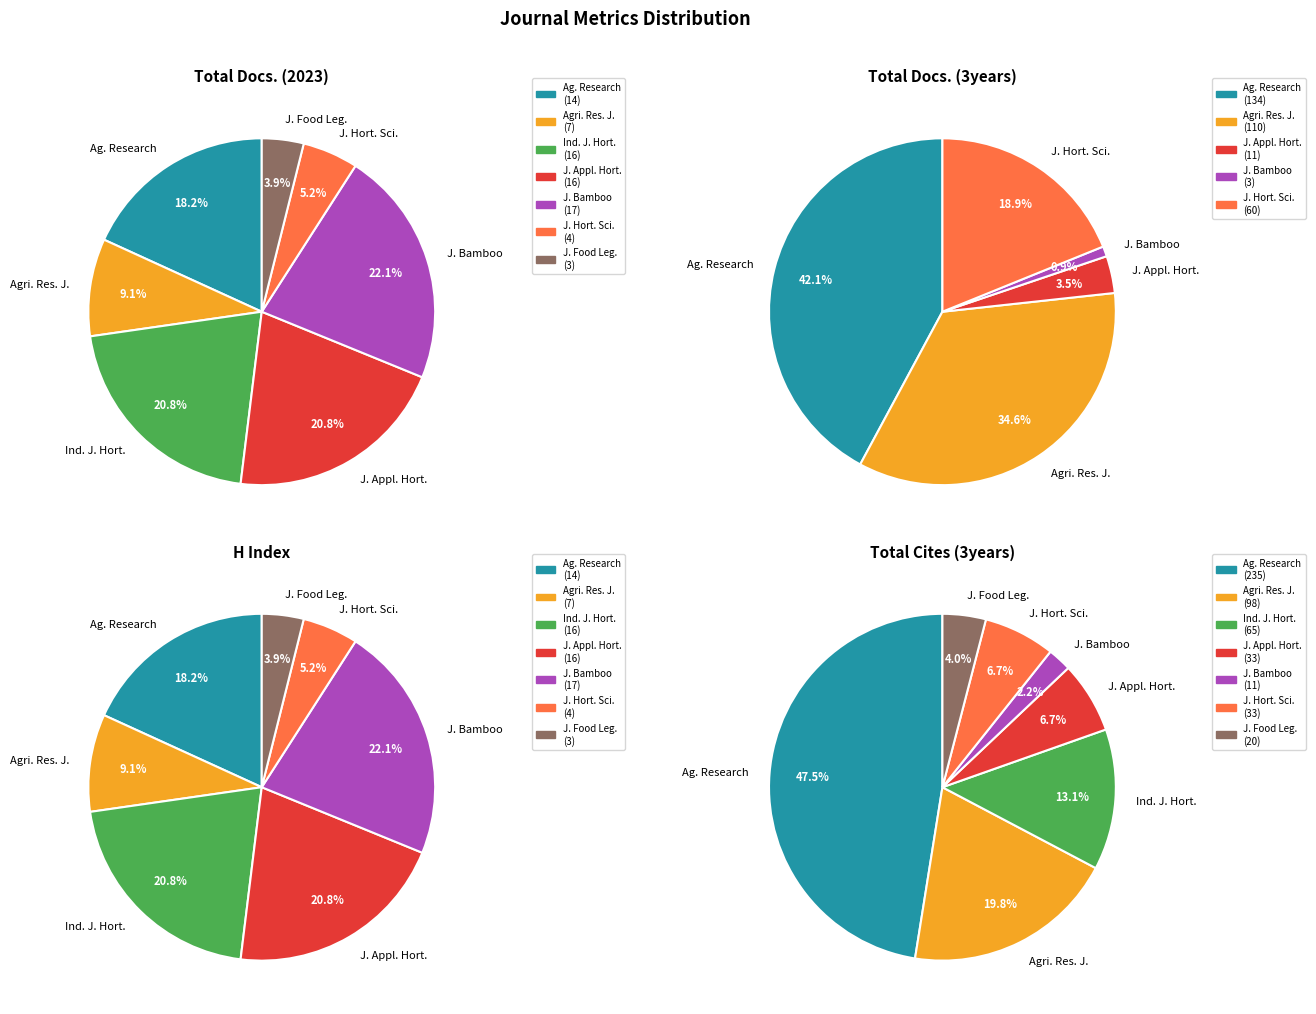

Do Journal of Applied Horticulture and Agricultural Research Journal together represent more than half of the pie?

No